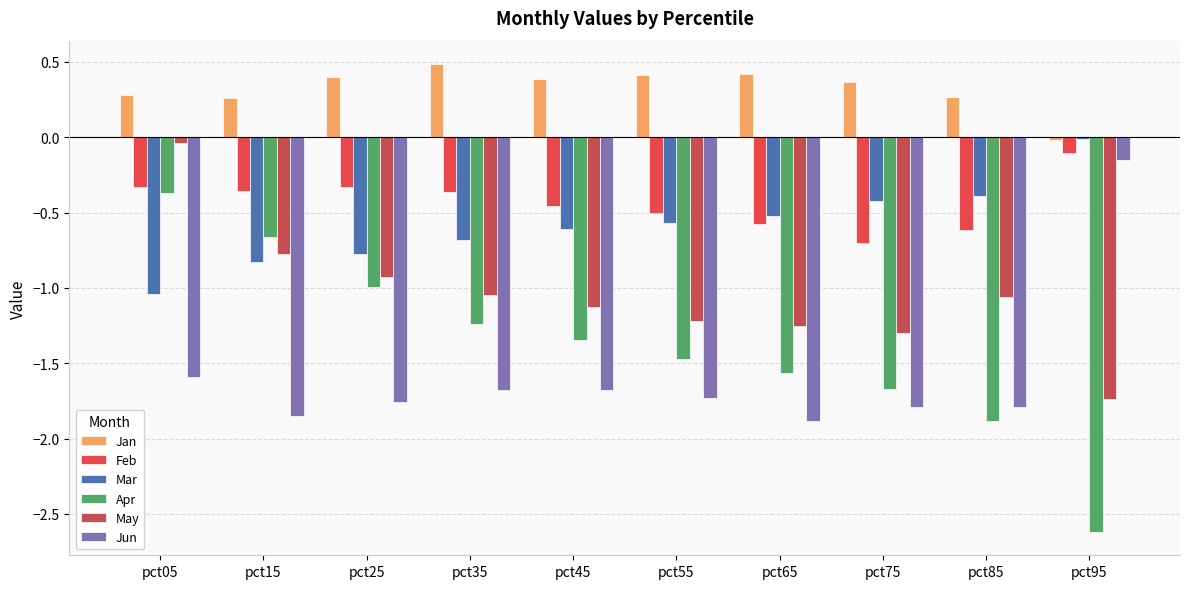

List the series in order of their peak value, highest first.

Jan, Mar, May, Feb, Jun, Apr